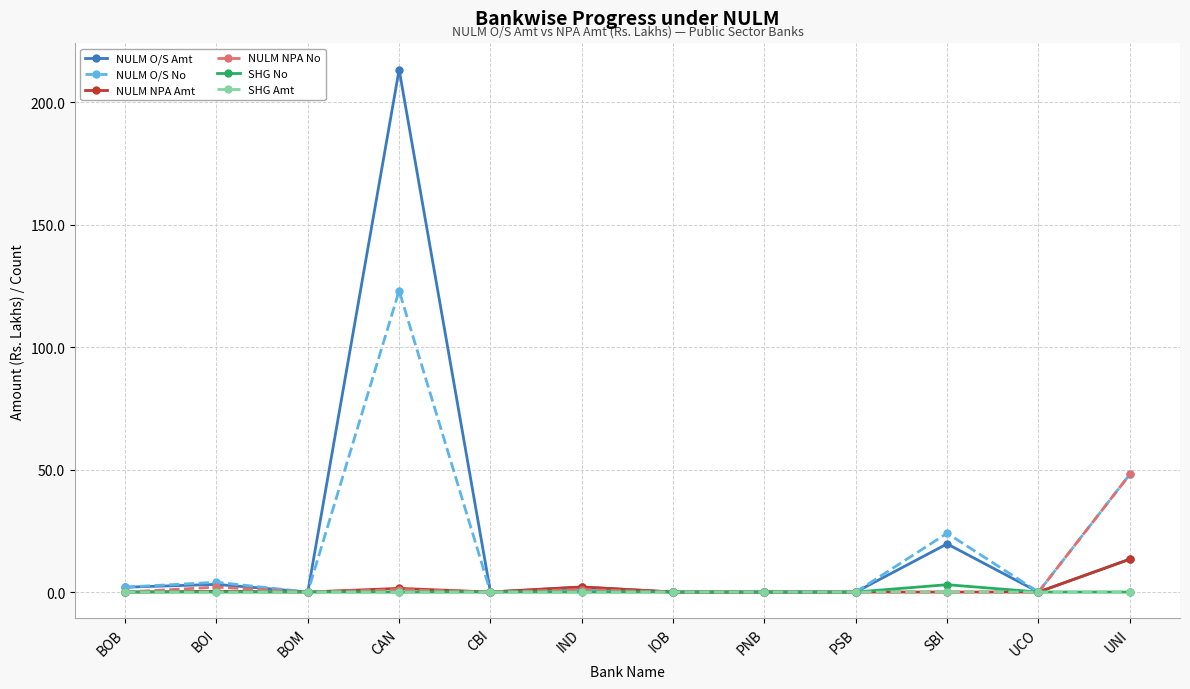

Is it true that SHG Amt equals 0.0 at BOM?

True